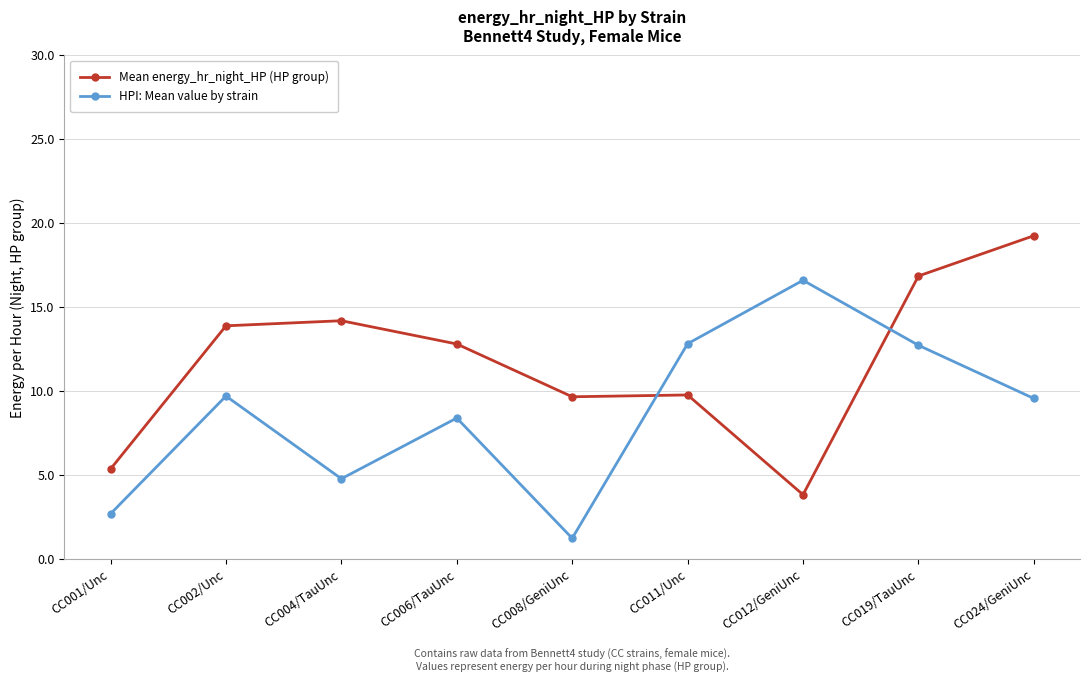

What is the total value across all series at CC001/Unc?

8.1